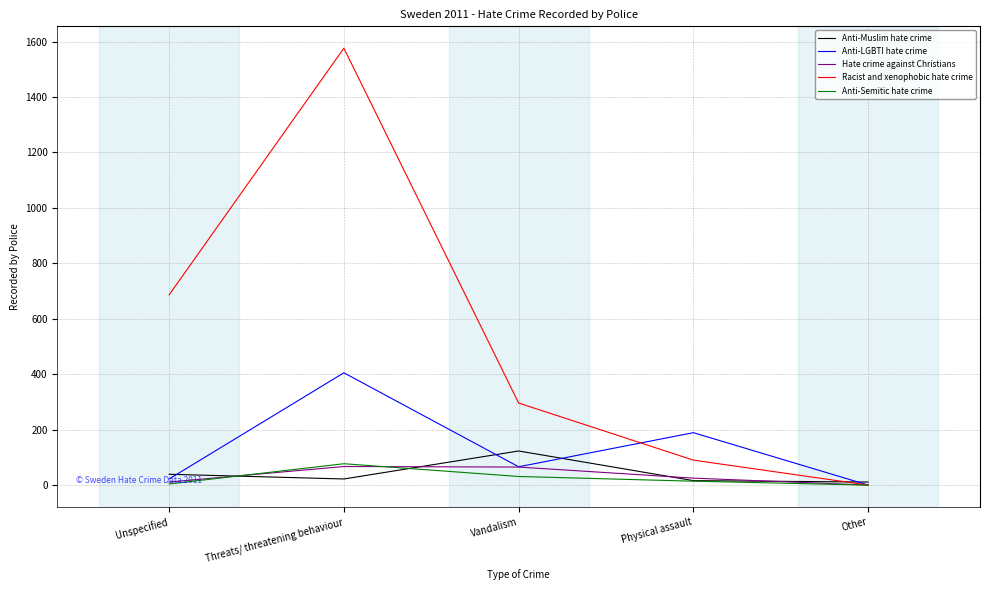

What is the difference between the maximum and minimum values in the Hate crime against Christians series?

67